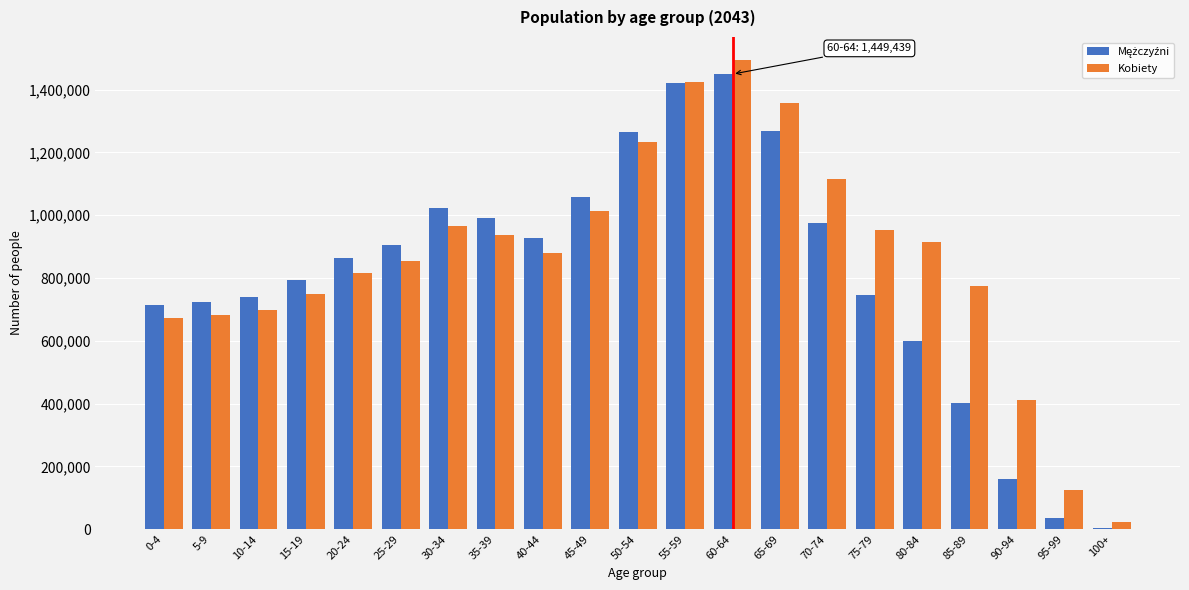

Which category has the highest value across all series?

60-64